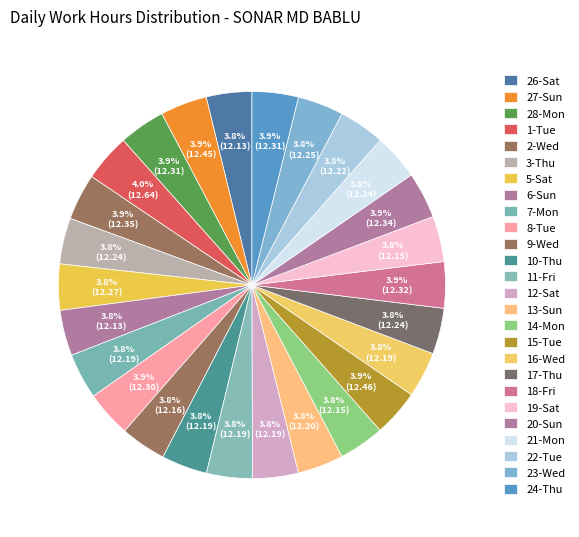

Rank the categories by value from lowest to highest.

26-Sat, 6-Sun, 14-Mon, 19-Sat, 9-Wed, 7-Mon, 10-Thu, 11-Fri, 12-Sat, 16-Wed, 13-Sun, 22-Tue, 3-Thu, 17-Thu, 21-Mon, 23-Wed, 5-Sat, 8-Tue, 28-Mon, 24-Thu, 18-Fri, 20-Sun, 2-Wed, 27-Sun, 15-Tue, 1-Tue